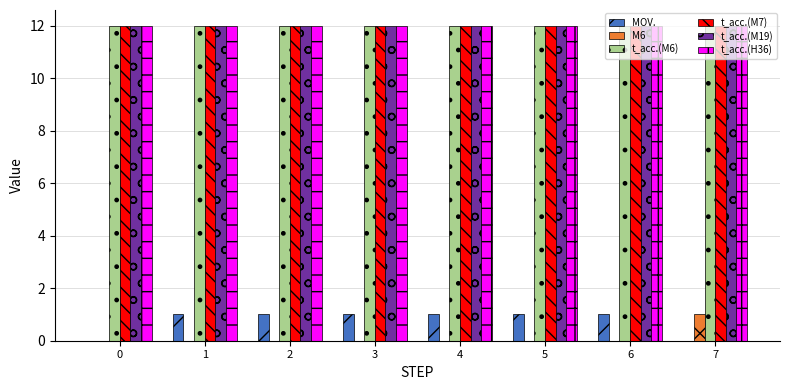

Which category has the highest value in the M6 series?

7